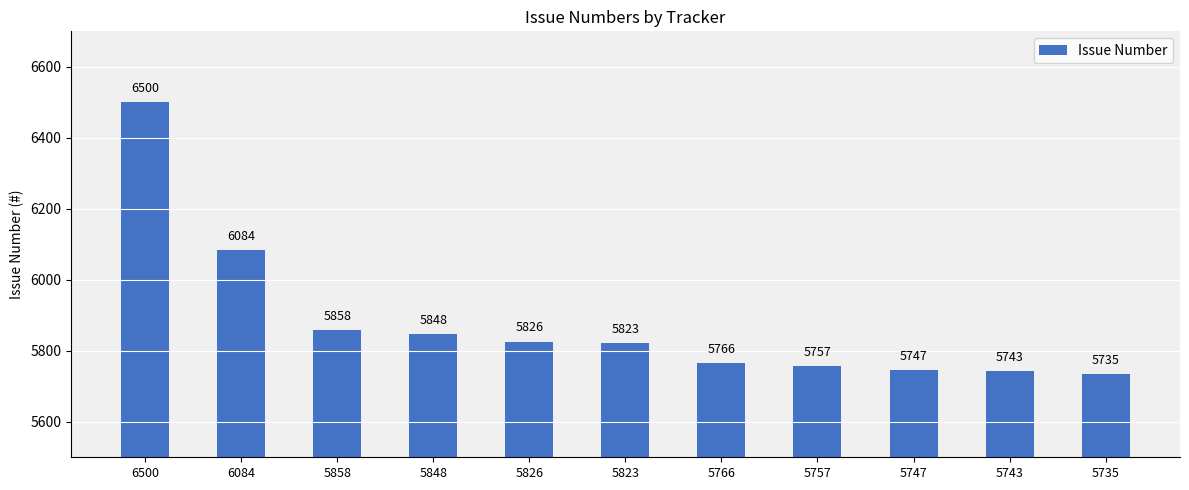

What is the difference between the second highest and minimum values?

349